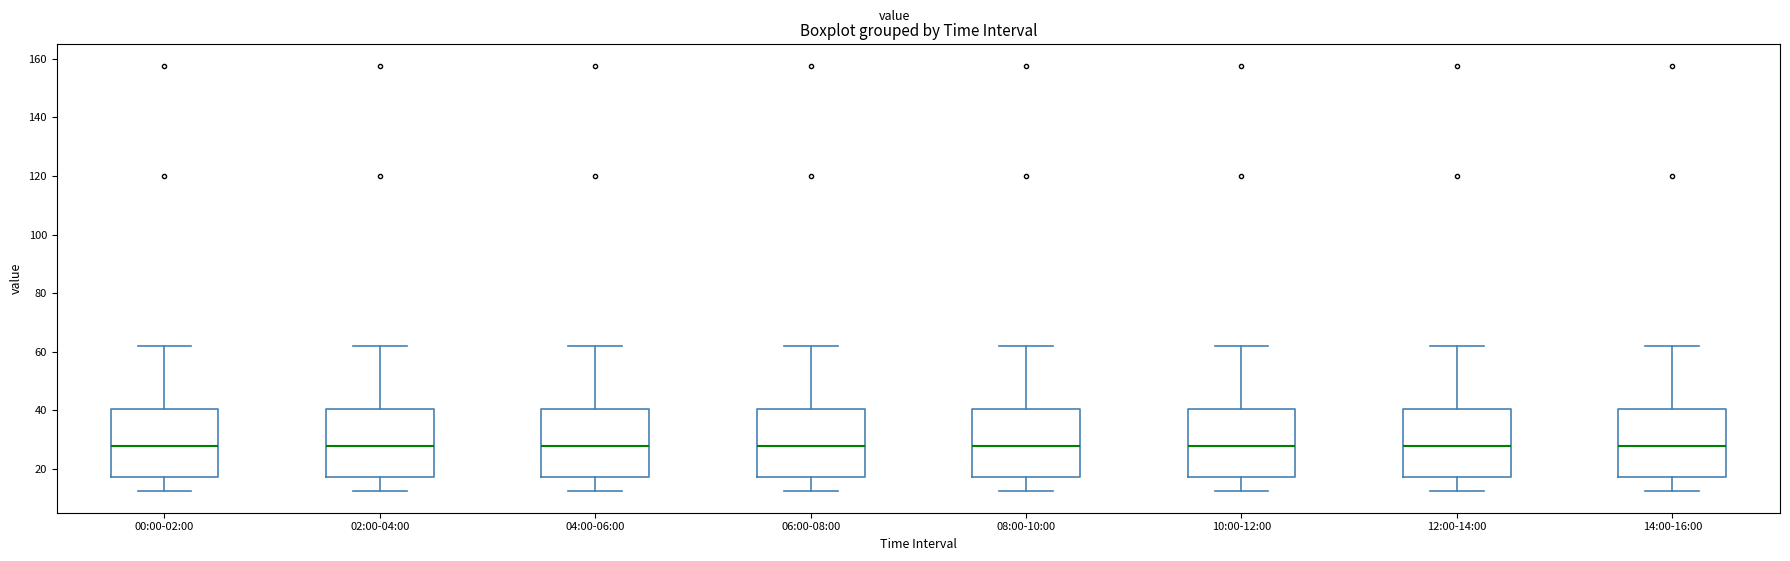

Where does the lower whisker of the box for 14:00-16:00 end on the y-axis? The values are not printed on the chart, so give them approximately, as read against the axis.

12